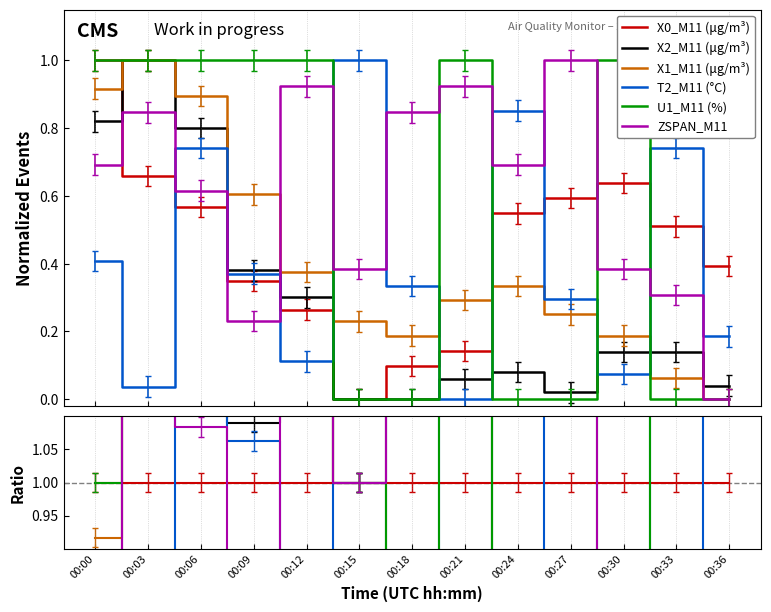

What are all the series names shown in the legend?

X0_M11 (μg/m³), X2_M11 (μg/m³), X1_M11 (μg/m³), T2_M11 (°C), U1_M11 (%), ZSPAN_M11